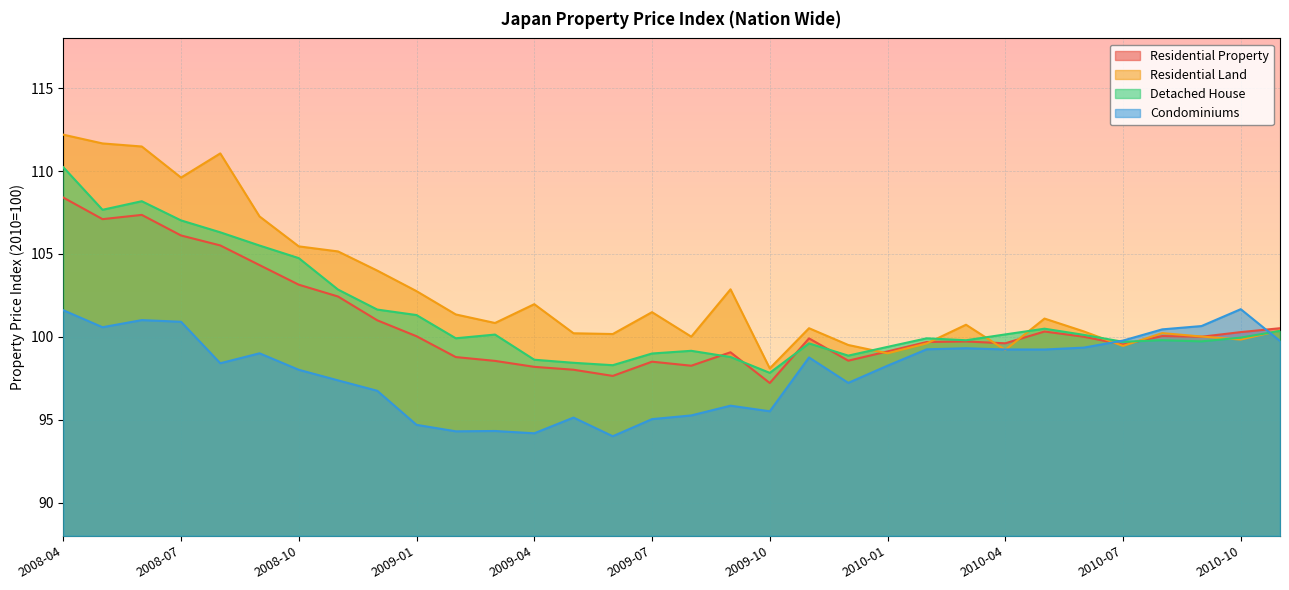

The value of Condominiums at 2009-01 is 25.2. True or false?

False